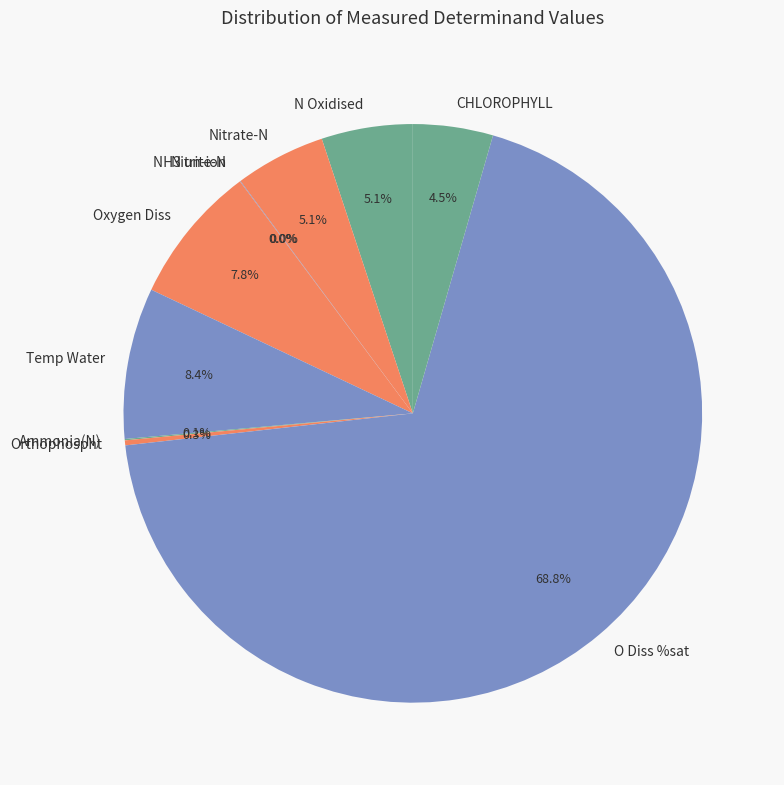

Combined, do Oxygen Diss and N Oxidised account for over 50%?

No